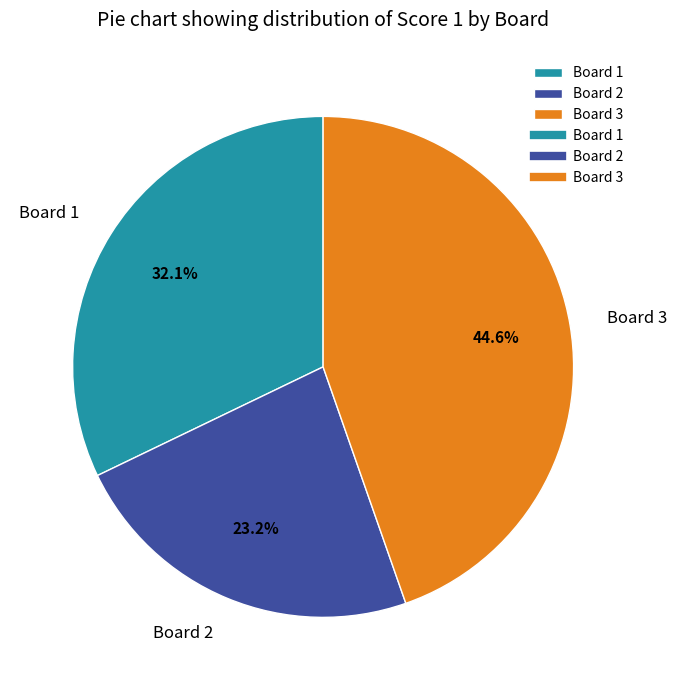

Is it true that Board 2 is 35% of the pie?

False